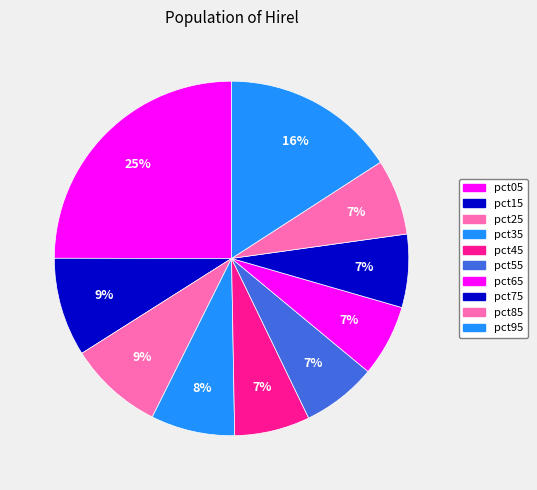

Which category has the smallest portion of the pie?

pct65